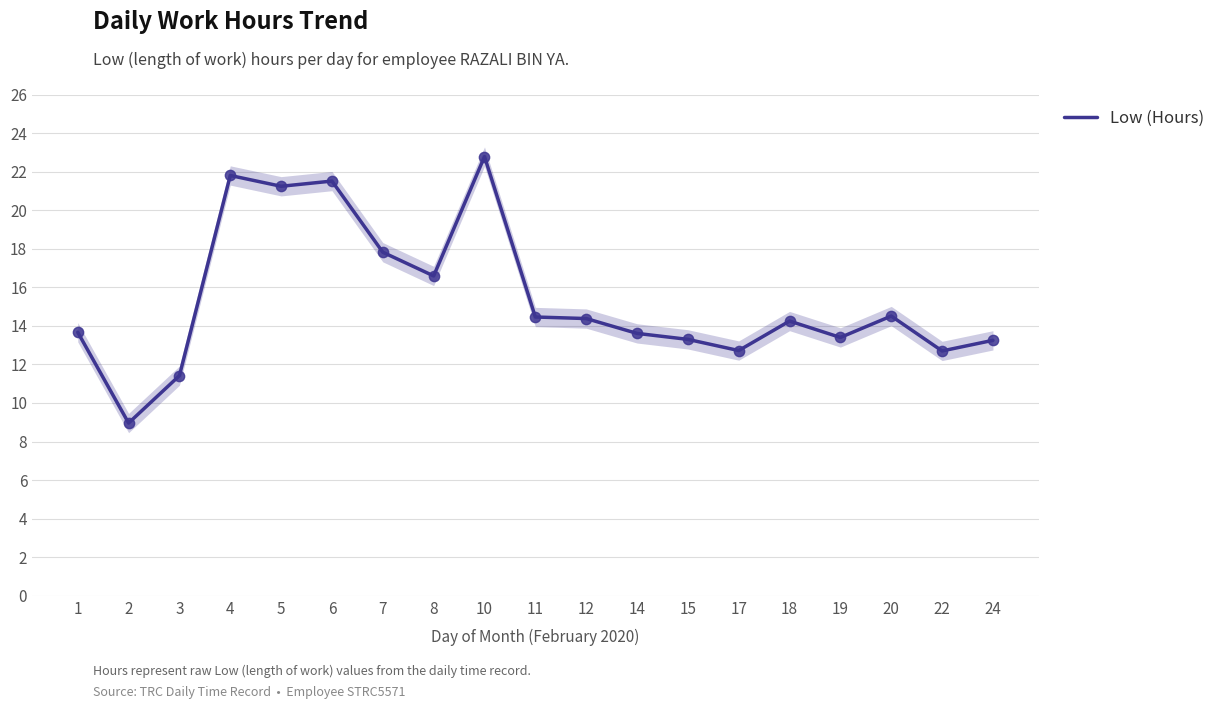

Between 15 and 5, which is larger?

5